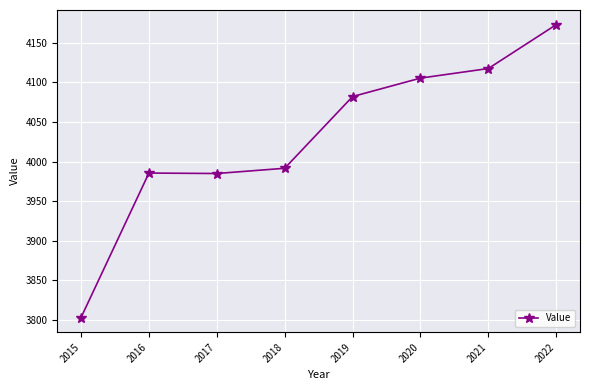

Which category has the lowest value across all series?

2015